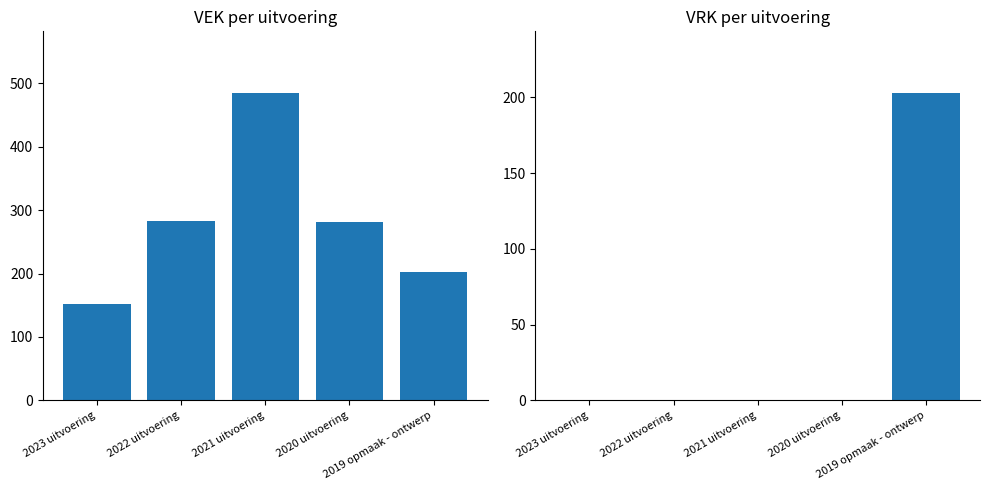

What is the label of the 1st bar from the left?

2023 uitvoering